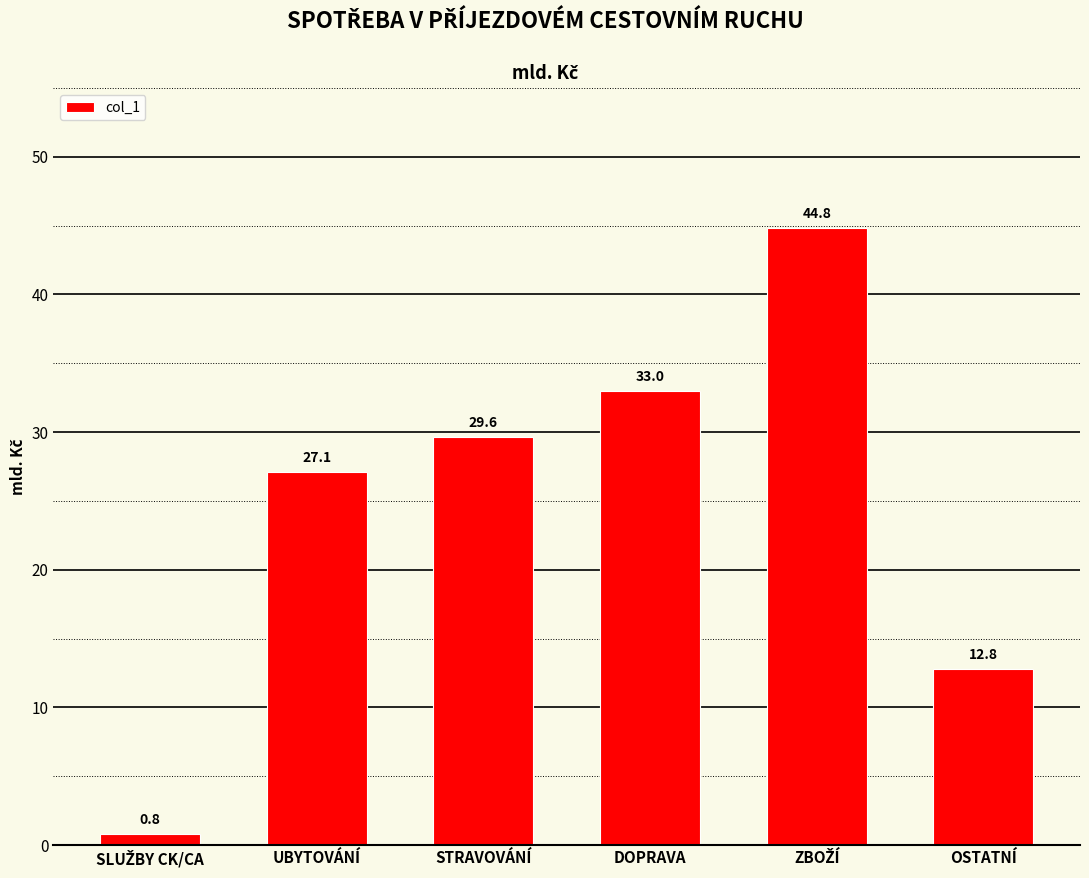

What is the greatest value displayed?

44.8